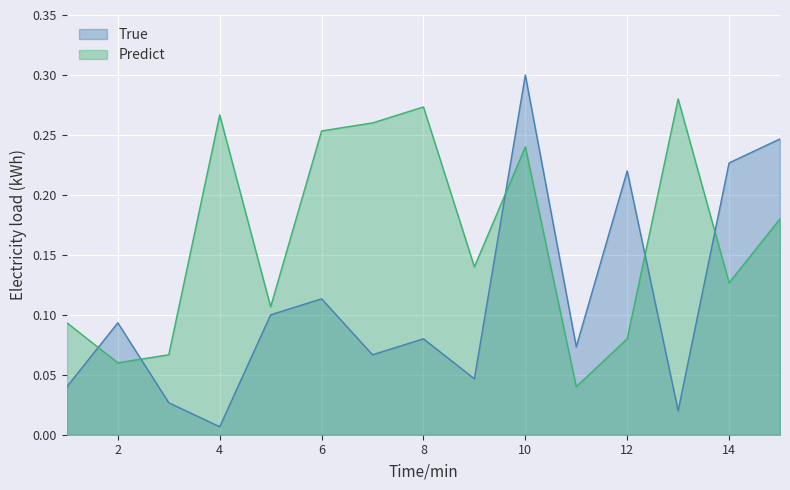

List the series in order of their peak value, highest first.

True, Predict